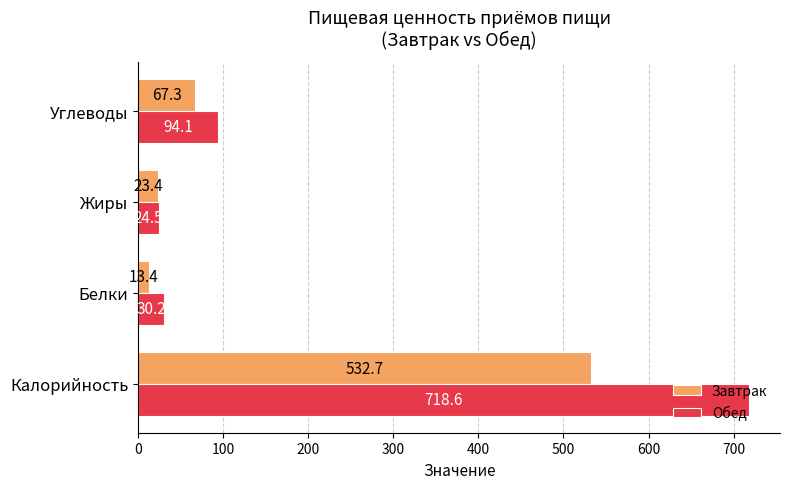

The Обед series shows 24.5 at Жиры. True or false?

True